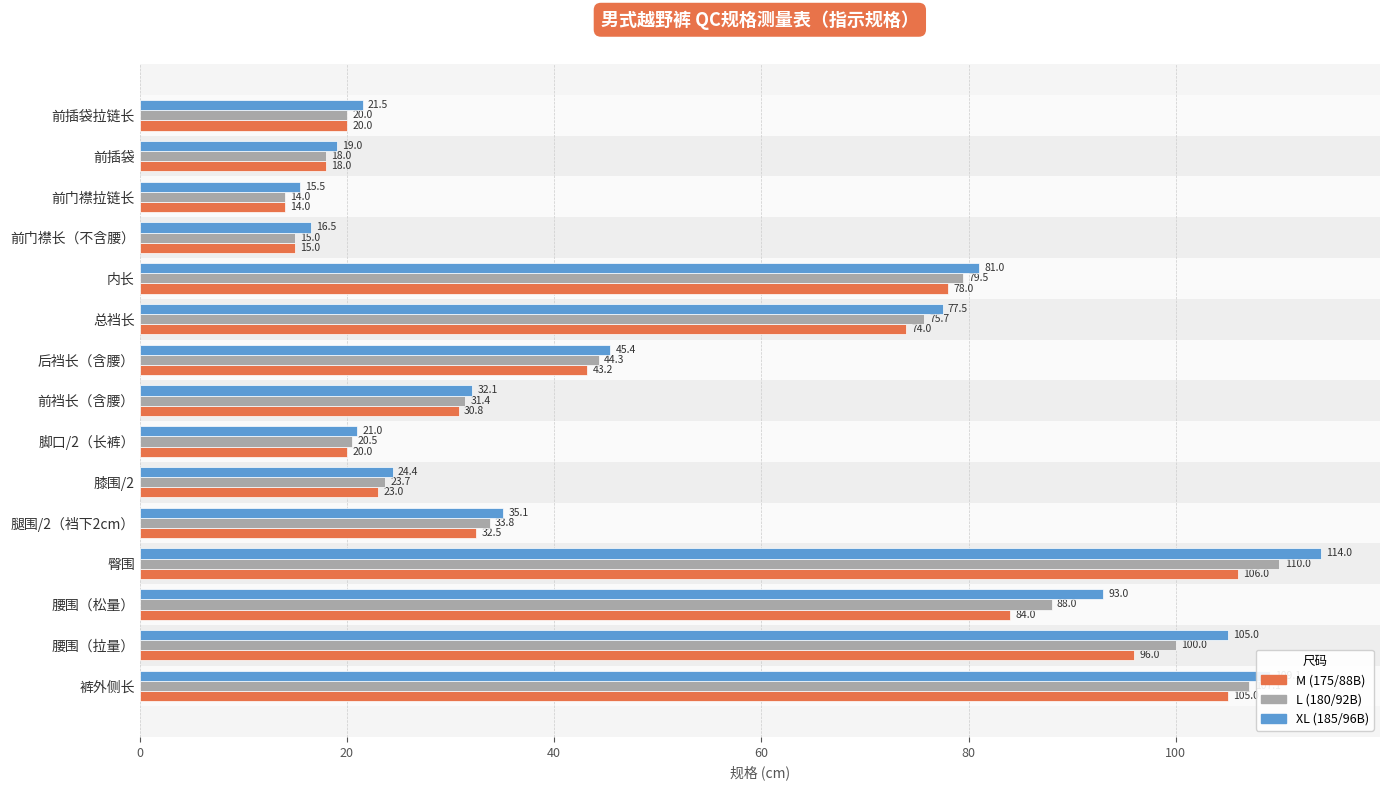

True or false: M (175/88B) has a value of 38.3 at 总裆长.

False